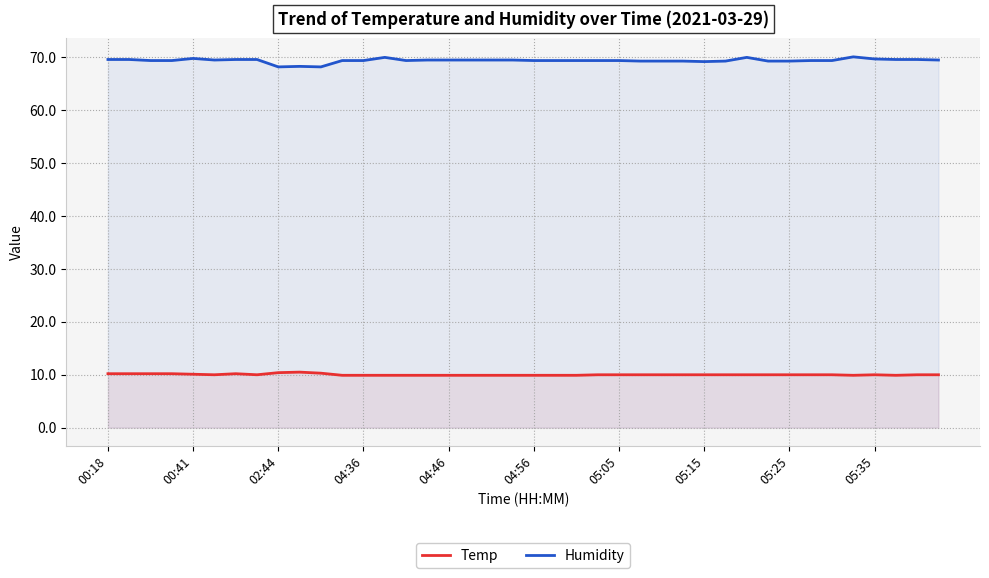

Is the value of Temp at 15 greater than the value of Humidity at 26?

No